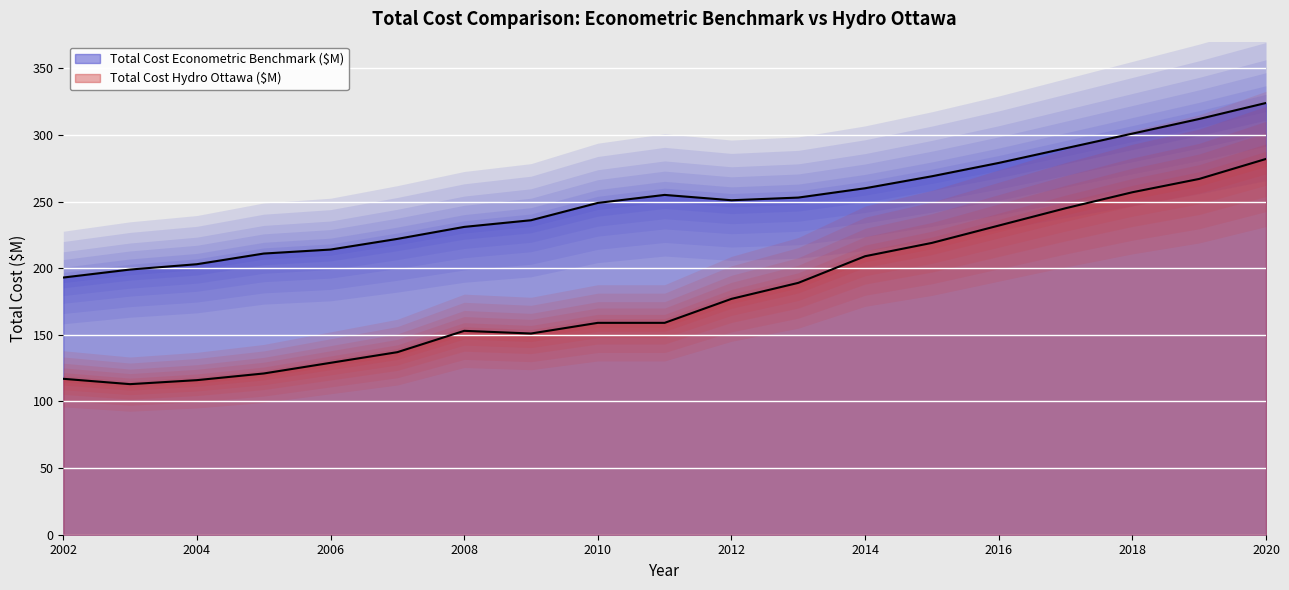

Which series has the largest range (max minus min)?

Total Cost Hydro Ottawa ($M)